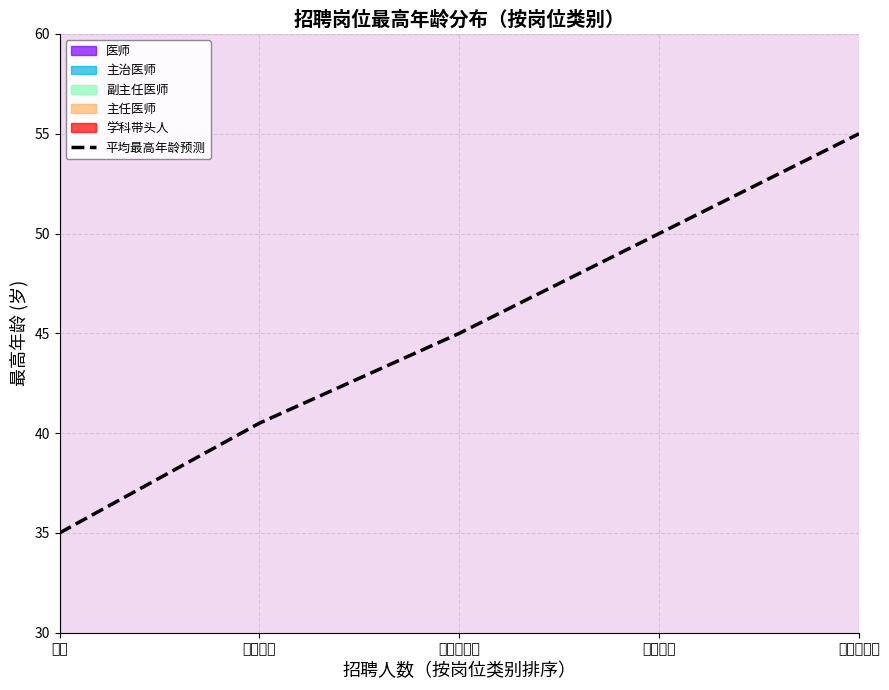

How many values exceed 45?

2